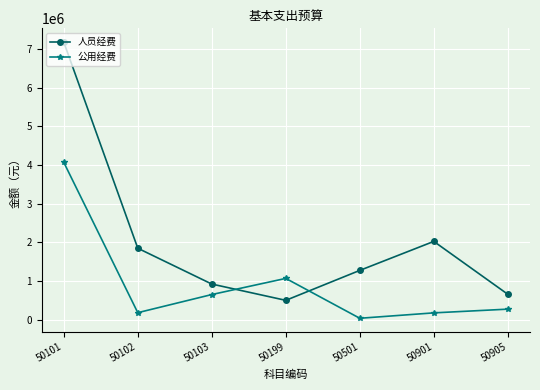

At which category does 人员经费 reach its first local peak?

50901